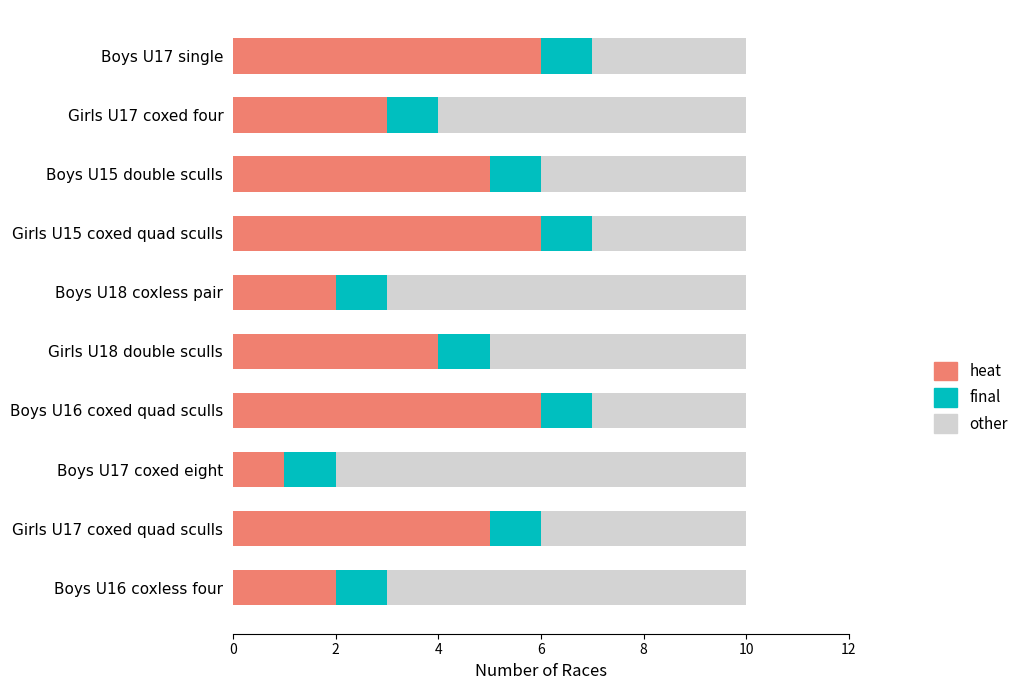

Which category has the lowest value in the heat series?

Boys U17 coxed eight